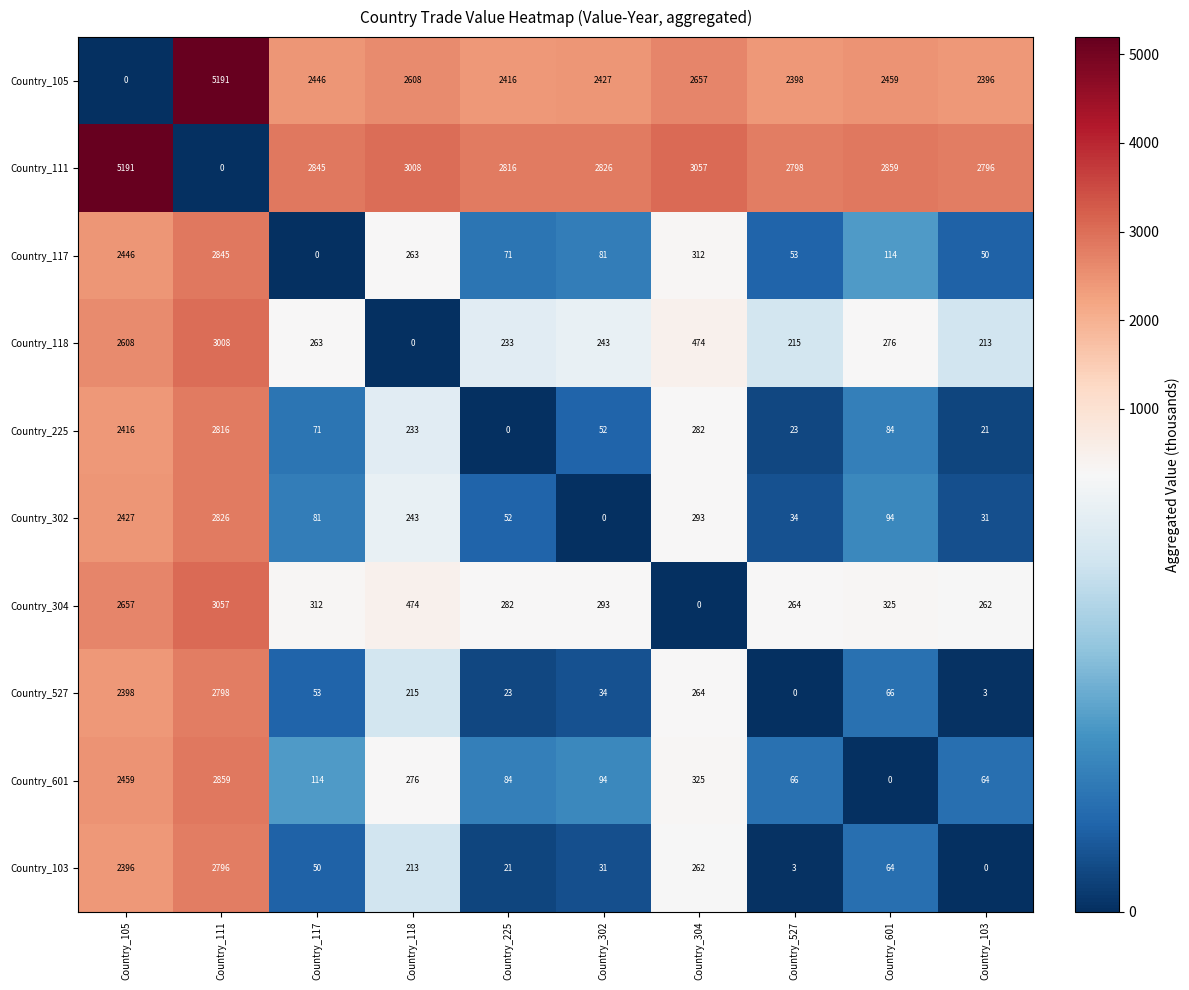

What is the total value across all series at Country_105?

24998